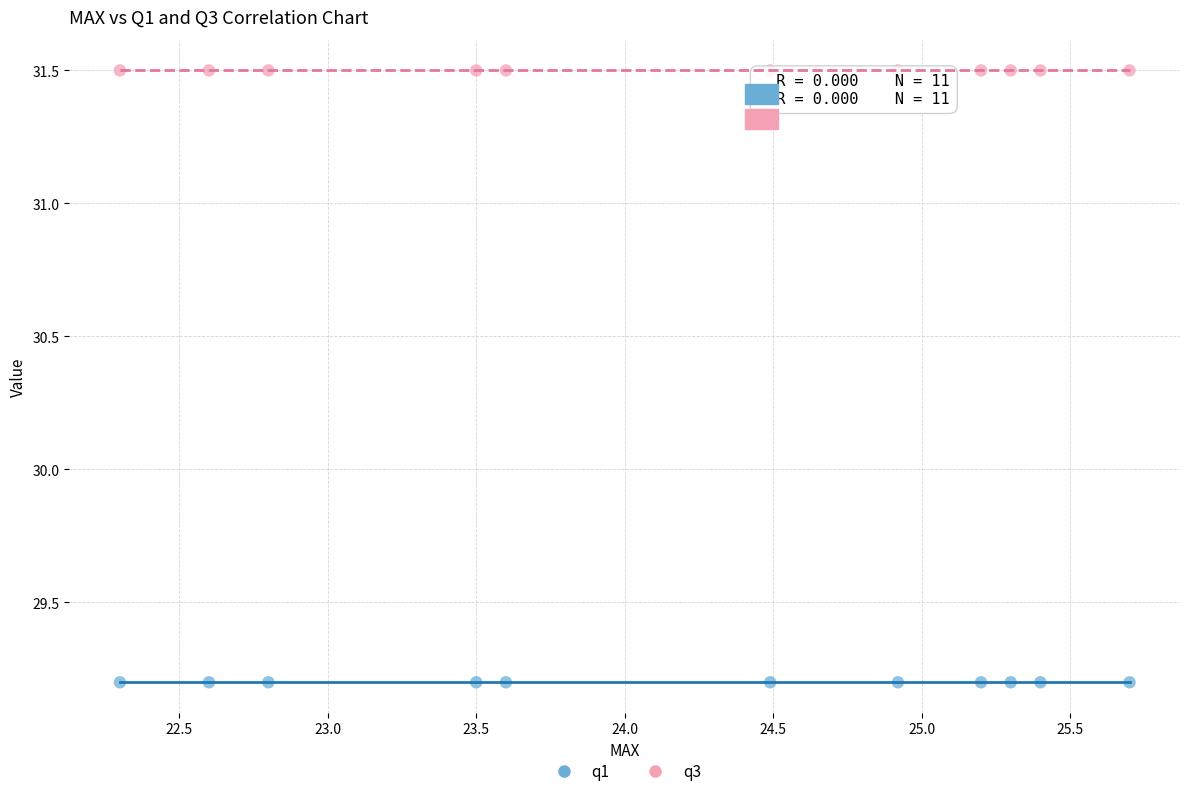

Which series reaches the minimum Y coordinate?

q1